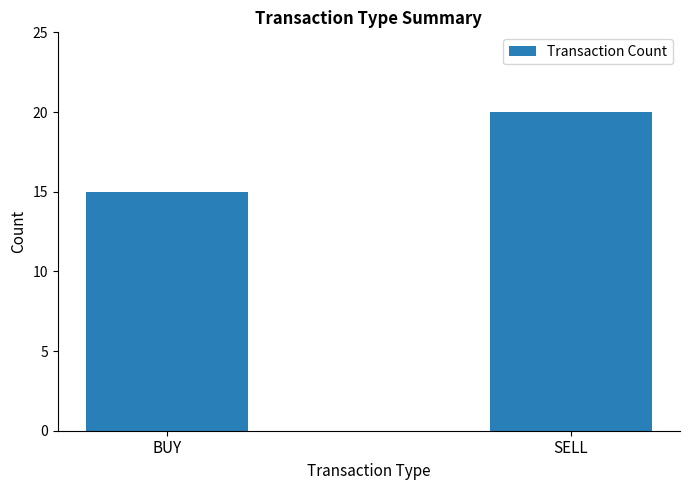

What is the minimum value shown in the chart?

15